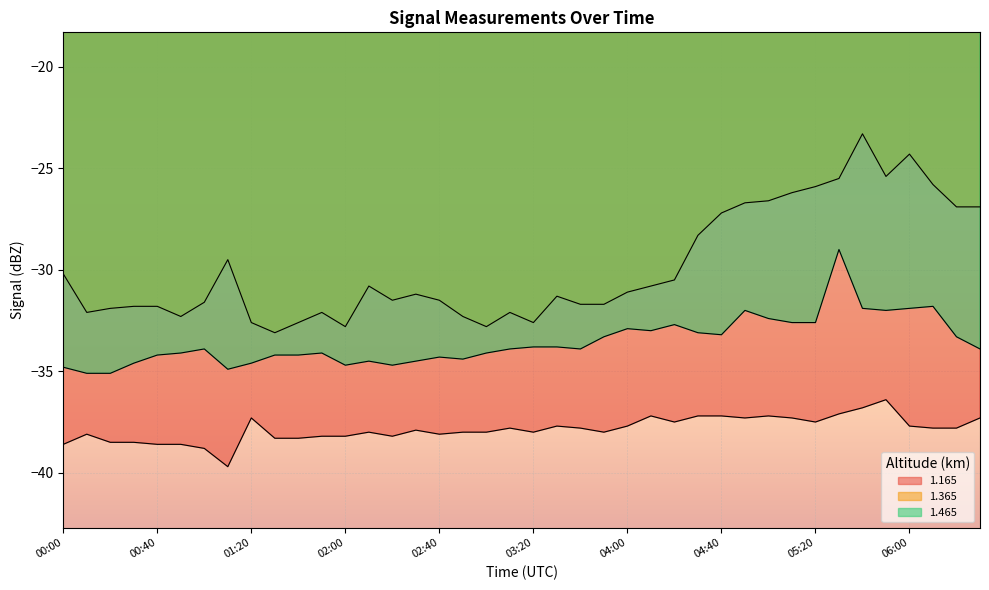

What is the maximum value shown in the chart?

-23.3